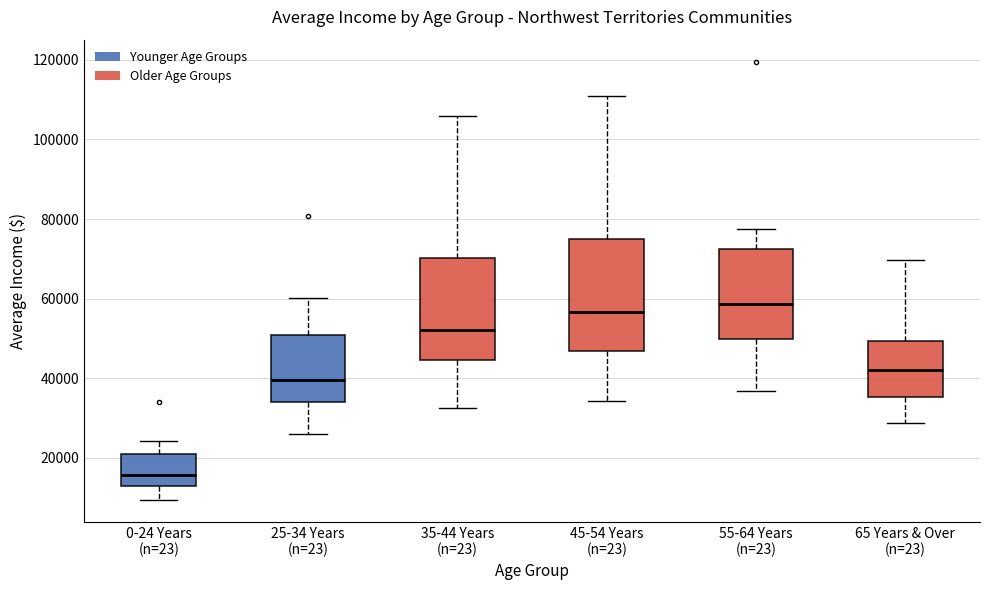

Reading left to right, transcribe this box plot: for each box, give where its median line is, the range the box spans, and where its two whiskers end, as read against the y-axis. The values are not printed on the chart, so give them approximately, as read against the axis.

0-24 Years (n=23): median 16000, box 12000 to 22000, whiskers 10000 to 24000
25-34 Years (n=23): median 40000, box 34000 to 50000, whiskers 26000 to 60000
35-44 Years (n=23): median 52000, box 44000 to 70000, whiskers 32000 to 106000
45-54 Years (n=23): median 56000, box 46000 to 76000, whiskers 34000 to 112000
55-64 Years (n=23): median 58000, box 50000 to 72000, whiskers 36000 to 78000
65 Years & Over (n=23): median 42000, box 36000 to 50000, whiskers 28000 to 70000